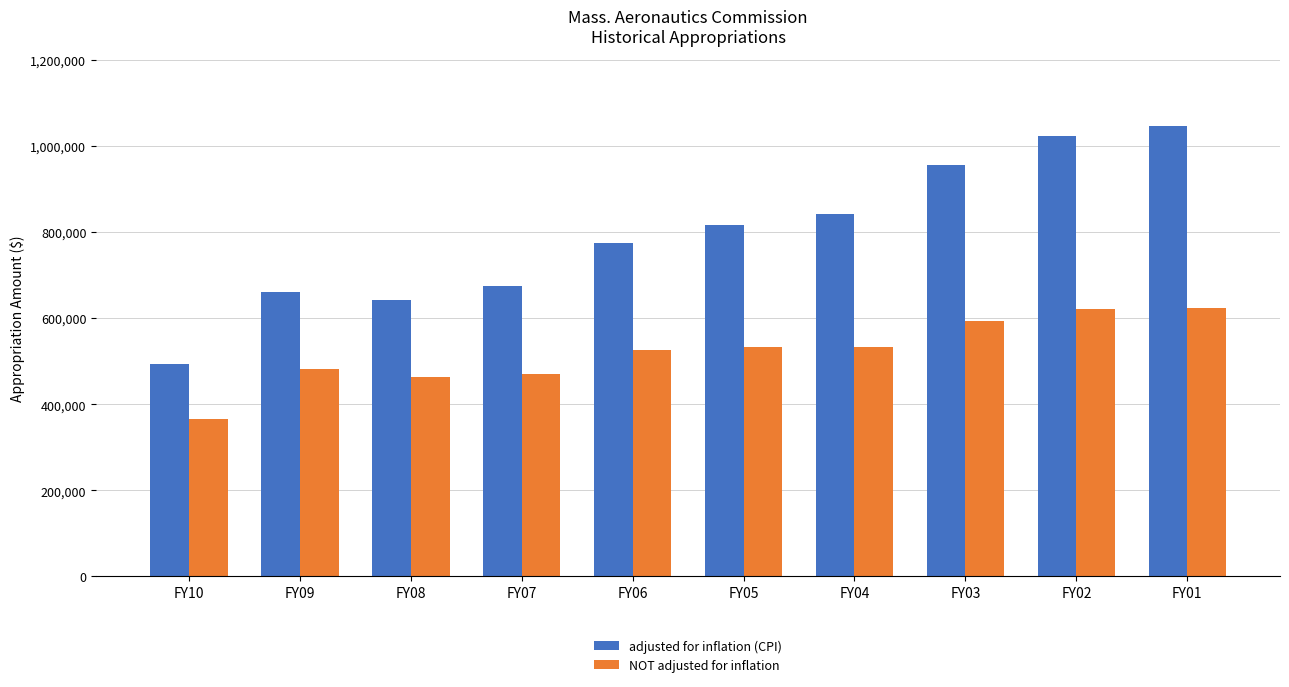

What is the highest value of the adjusted for inflation (CPI) series?

1046573